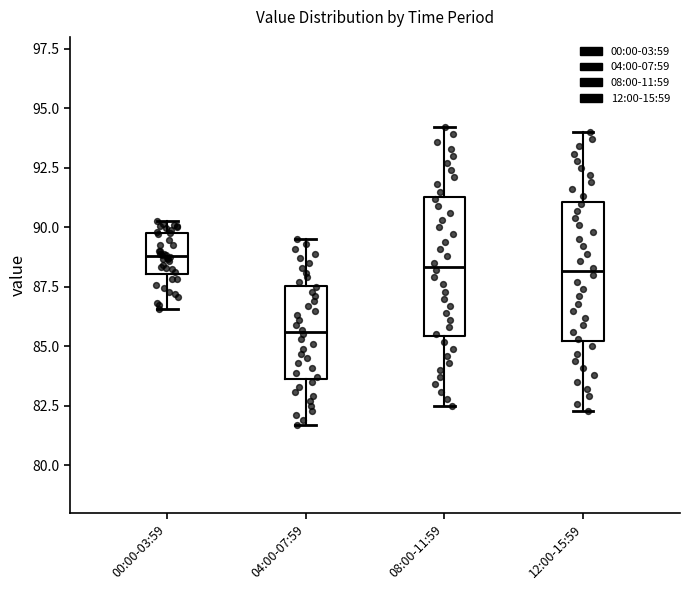

Which box's median line is the lowest?

04:00-07:59